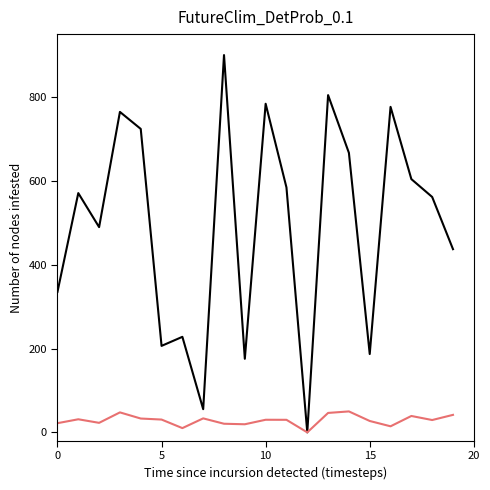

How many lines are shown in the chart?

2